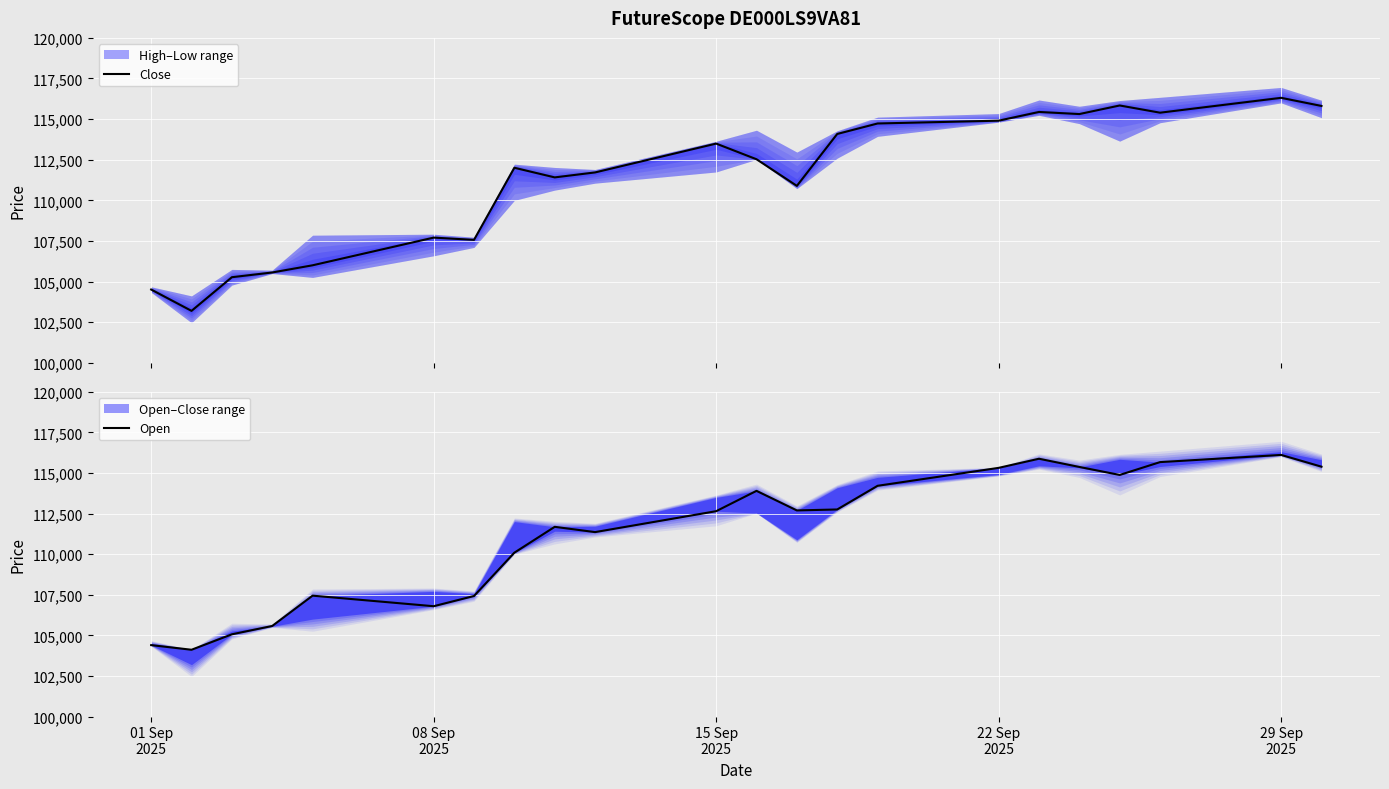

What is the maximum value for Close?

116309